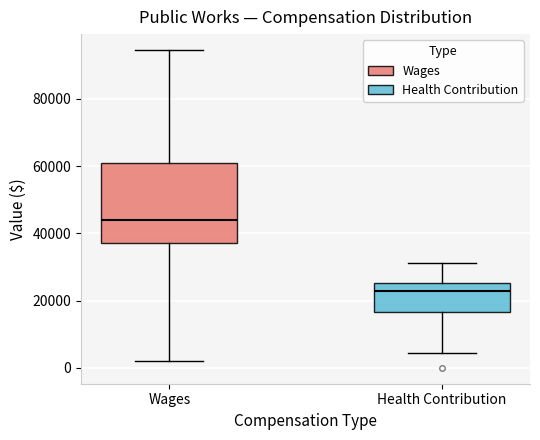

Where does the lower whisker of the box for Wages end on the y-axis? The values are not printed on the chart, so give them approximately, as read against the axis.

2000